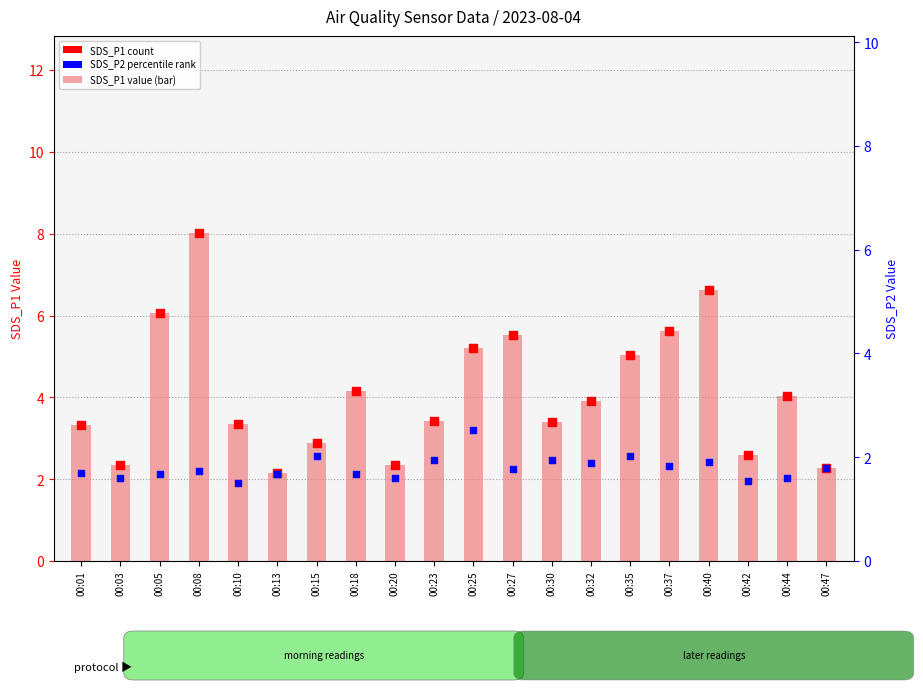

What is the total value across all series at 00:15?

7.8